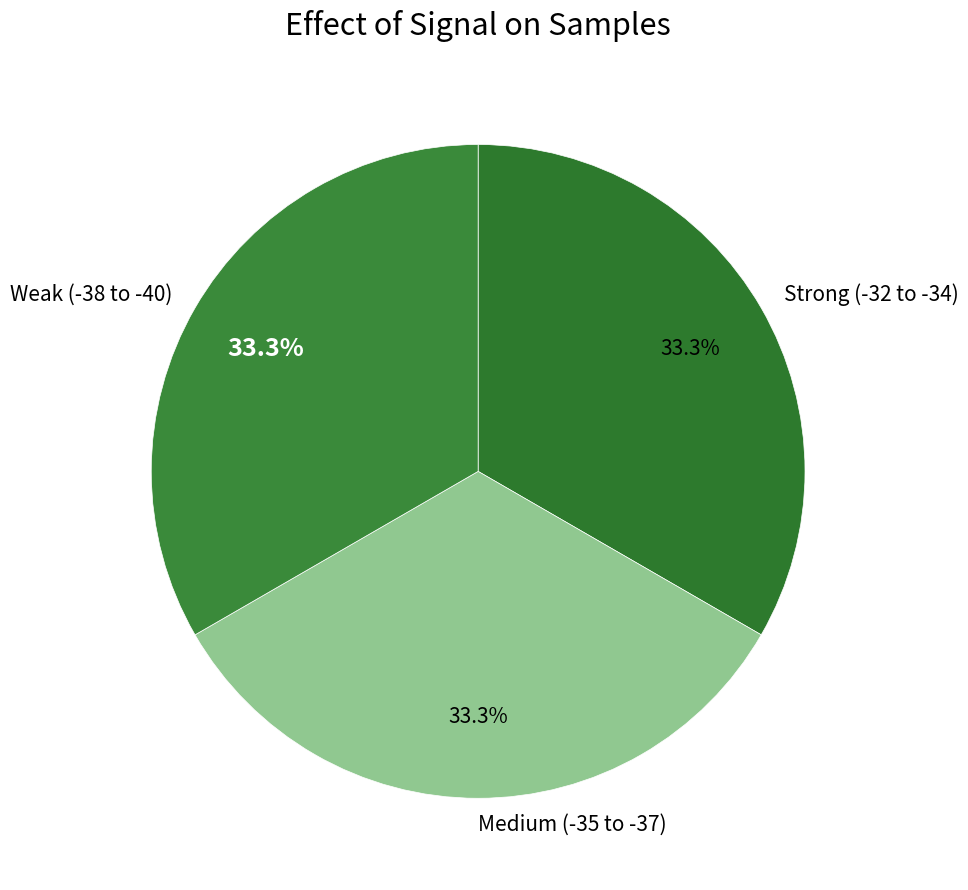

What portion of the pie excludes Strong (-32 to -34)?

66.7%